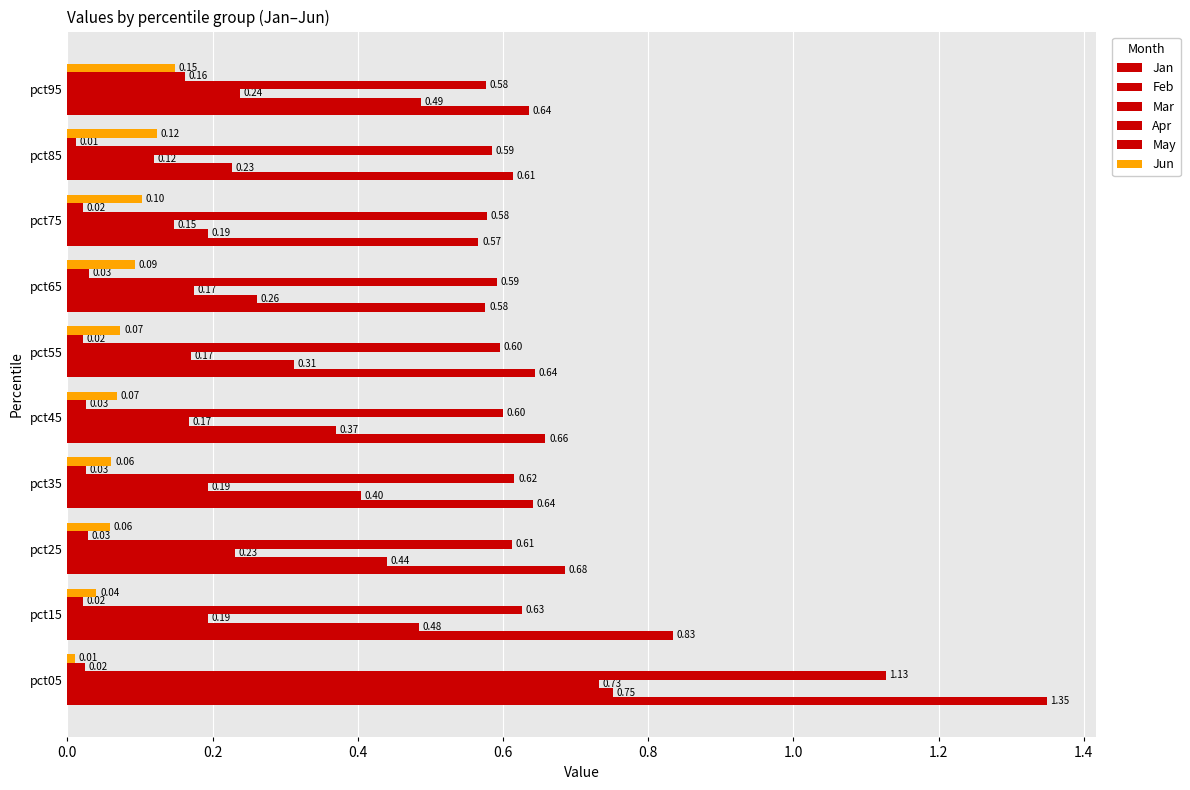

Count the number of categories in the chart.

10